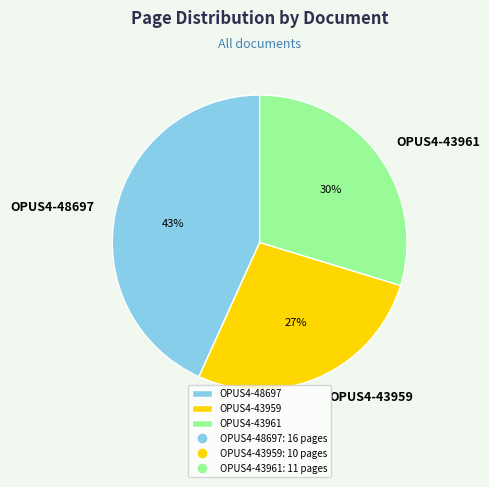

To the nearest percent, what is the difference between the largest and smallest slice percentages?

16%